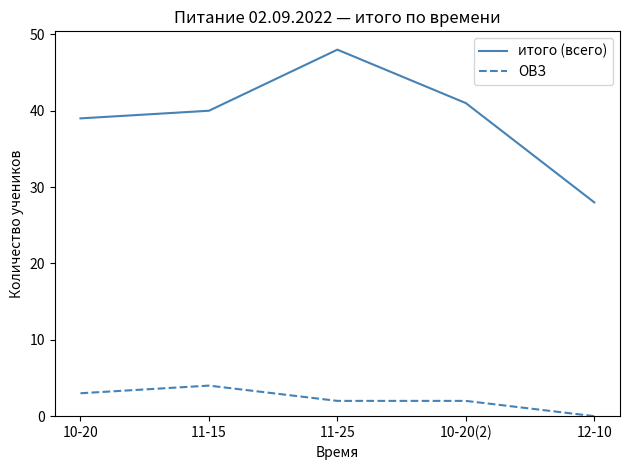

Reading left to right, list all the values displayed in this chart.

итого (всего): 39	40	48	41	28
ОВЗ: 3	4	2	2	0